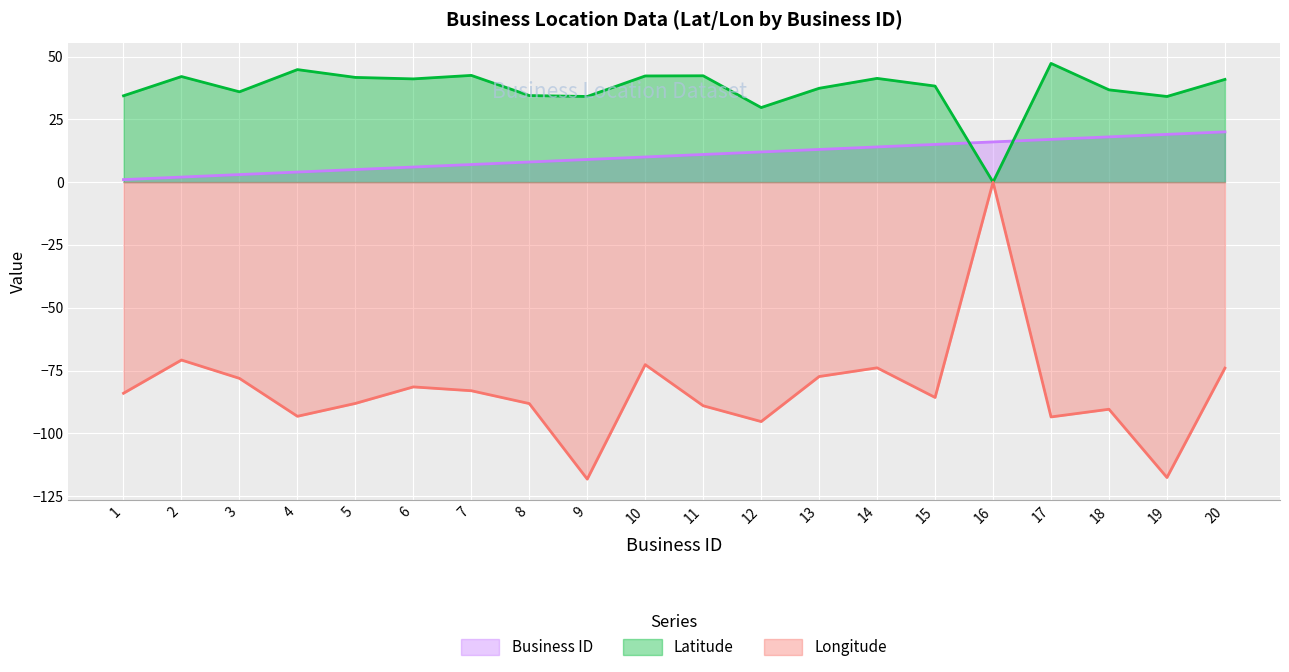

How many interior local peaks does the Latitude series have?

6